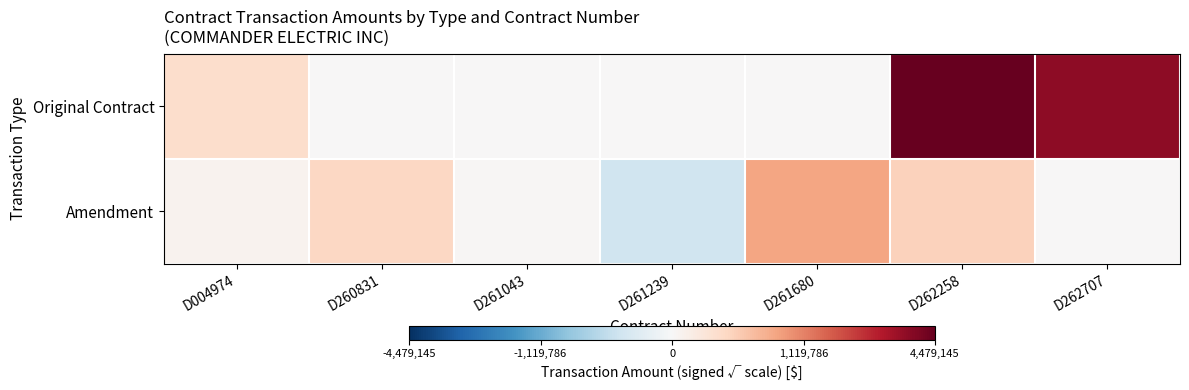

Reading right to left, list all the values displayed in this chart.

Original Contract: D262707=1886.7	D262258=2116.4	D261680=0.0	D261239=0.0	D261043=0.0	D260831=0.0	D004974=364.7
Amendment: D262707=0.0	D262258=491.8	D261680=842.7	D261239=-426.7	D261043=22.9	D260831=440.1	D004974=69.9